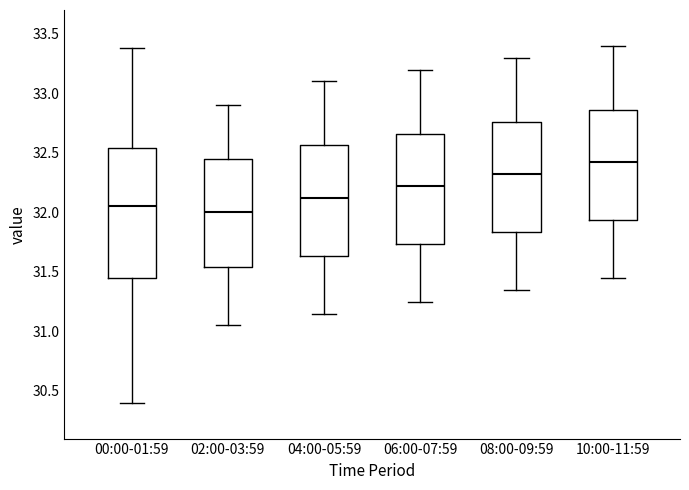

Reading left to right, read every box against the y-axis: the position of its median line, the range the box covers, and the ends of its whiskers. The values are not printed on the chart, so give them approximately, as read against the axis.

00:00-01:59: median 32.05, box 31.45 to 32.55, whiskers 30.40 to 33.40
02:00-03:59: median 32.00, box 31.55 to 32.45, whiskers 31.05 to 32.90
04:00-05:59: median 32.15, box 31.65 to 32.55, whiskers 31.15 to 33.10
06:00-07:59: median 32.25, box 31.75 to 32.65, whiskers 31.25 to 33.20
08:00-09:59: median 32.35, box 31.85 to 32.75, whiskers 31.35 to 33.30
10:00-11:59: median 32.45, box 31.95 to 32.85, whiskers 31.45 to 33.40